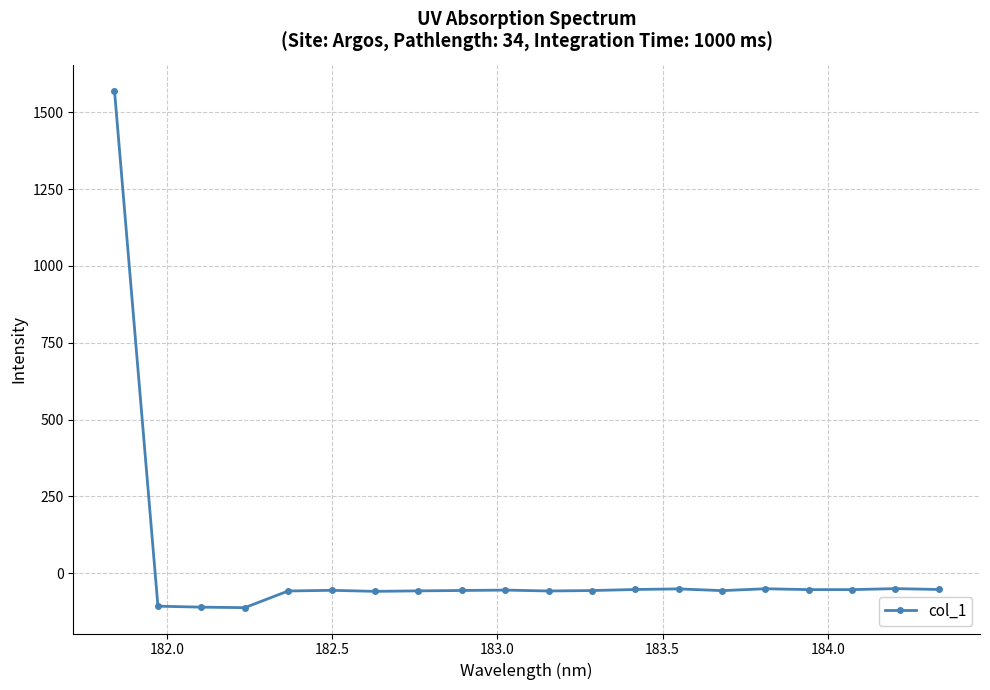

What is the minimum value shown in the chart?

-112.1